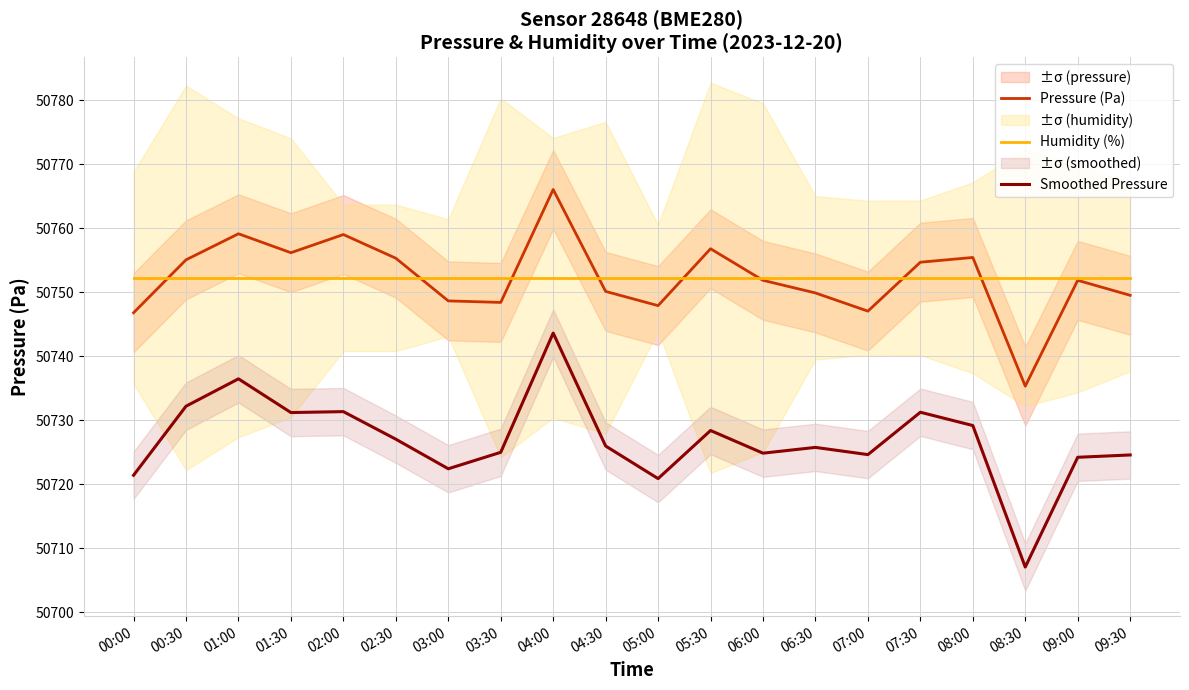

At which label does Pressure (Pa) reach its minimum?

08:30